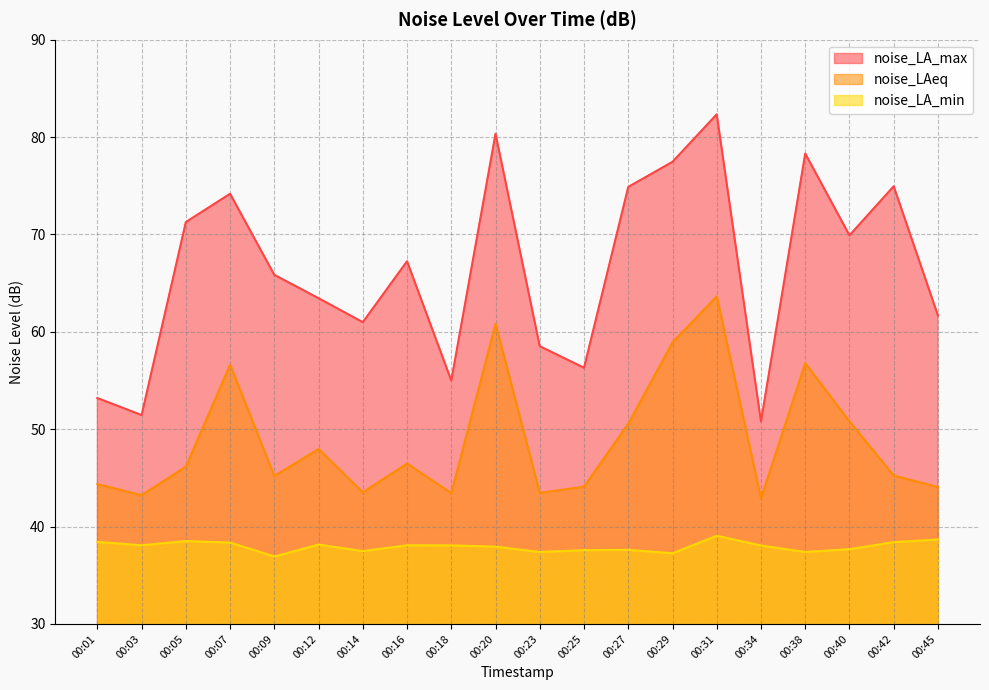

What is the value of the noise_LA_max point at the 10th from the left?

80.3